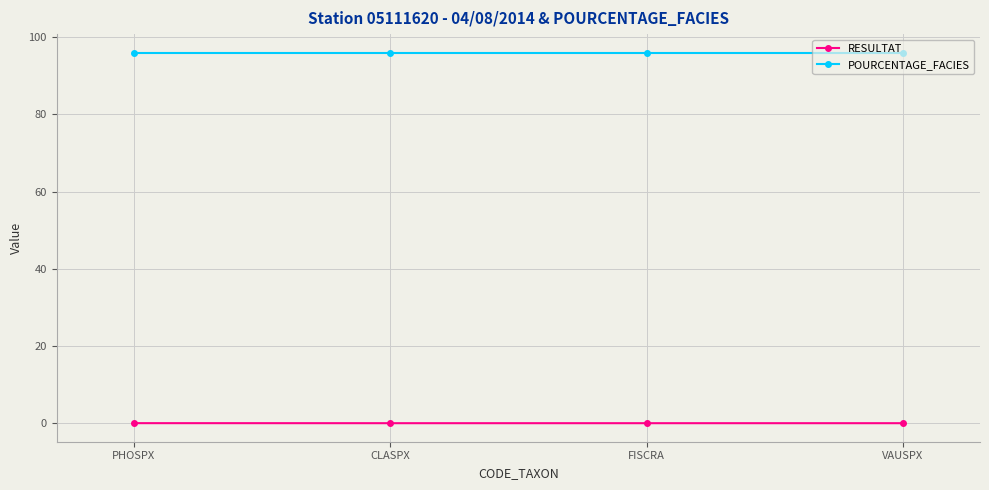

At how many categories does at least one series exceed 34?

4